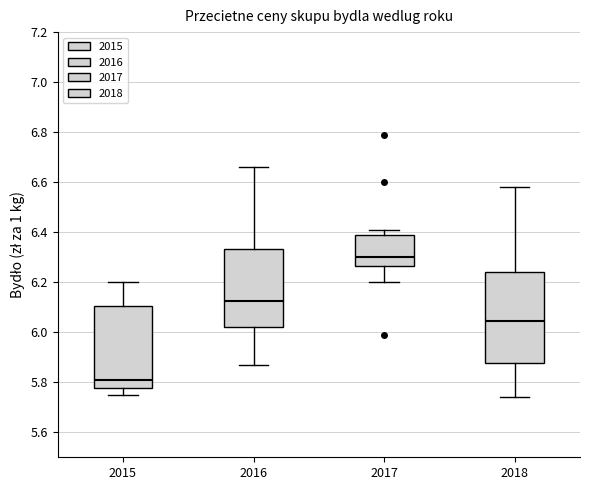

Reading left to right, transcribe this box plot: for each box, give where its median line is, the range the box spans, and where its two whiskers end, as read against the y-axis. The values are not printed on the chart, so give them approximately, as read against the axis.

2015: median 5.82, box 5.78 to 6.10, whiskers 5.76 to 6.20
2016: median 6.12, box 6.02 to 6.34, whiskers 5.88 to 6.66
2017: median 6.30, box 6.26 to 6.38, whiskers 6.20 to 6.42
2018: median 6.04, box 5.88 to 6.24, whiskers 5.74 to 6.58